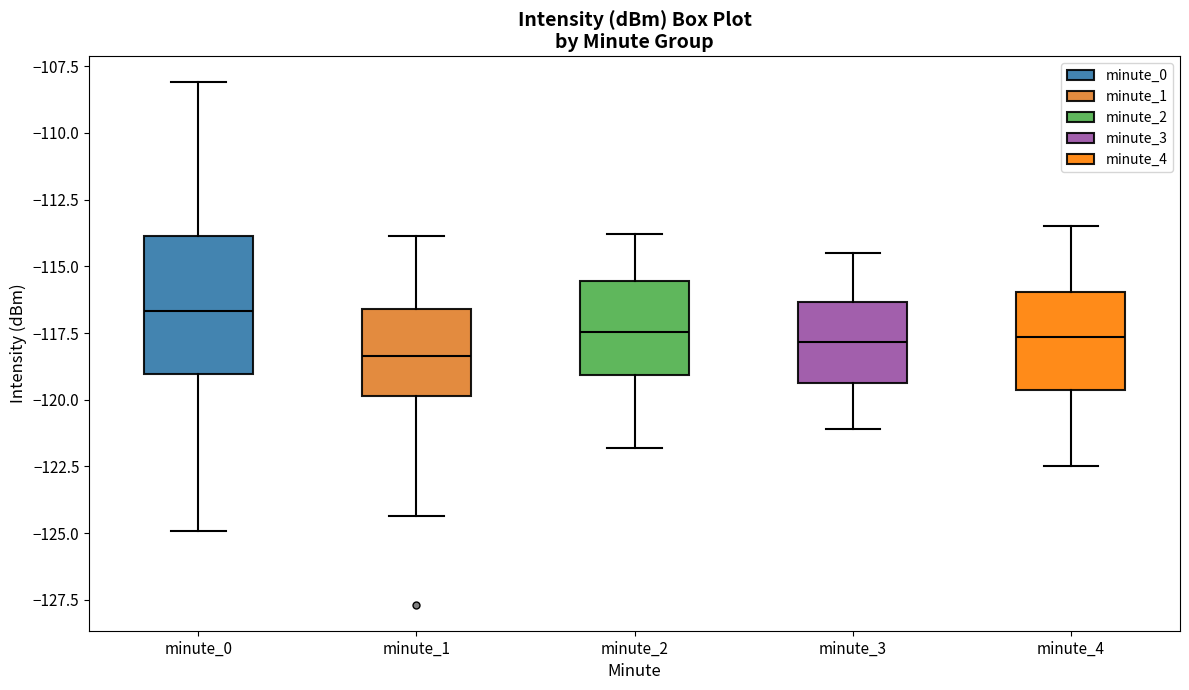

Reading left to right, transcribe this box plot: for each box, give where its median line is, the range the box spans, and where its two whiskers end, as read against the y-axis. The values are not printed on the chart, so give them approximately, as read against the axis.

minute_0: median -116.5, box -119.0 to -114.0, whiskers -125.0 to -108.0
minute_1: median -118.5, box -120.0 to -116.5, whiskers -124.5 to -114.0
minute_2: median -117.5, box -119.0 to -115.5, whiskers -122.0 to -114.0
minute_3: median -118.0, box -119.5 to -116.5, whiskers -121.0 to -114.5
minute_4: median -117.5, box -119.5 to -116.0, whiskers -122.5 to -113.5